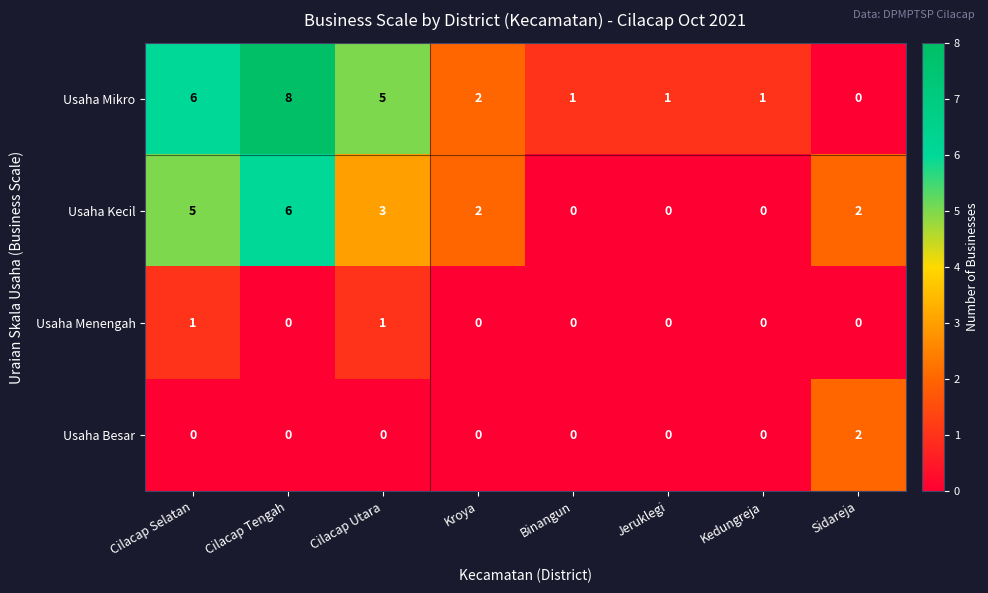

What is the maximum value shown in the chart?

8